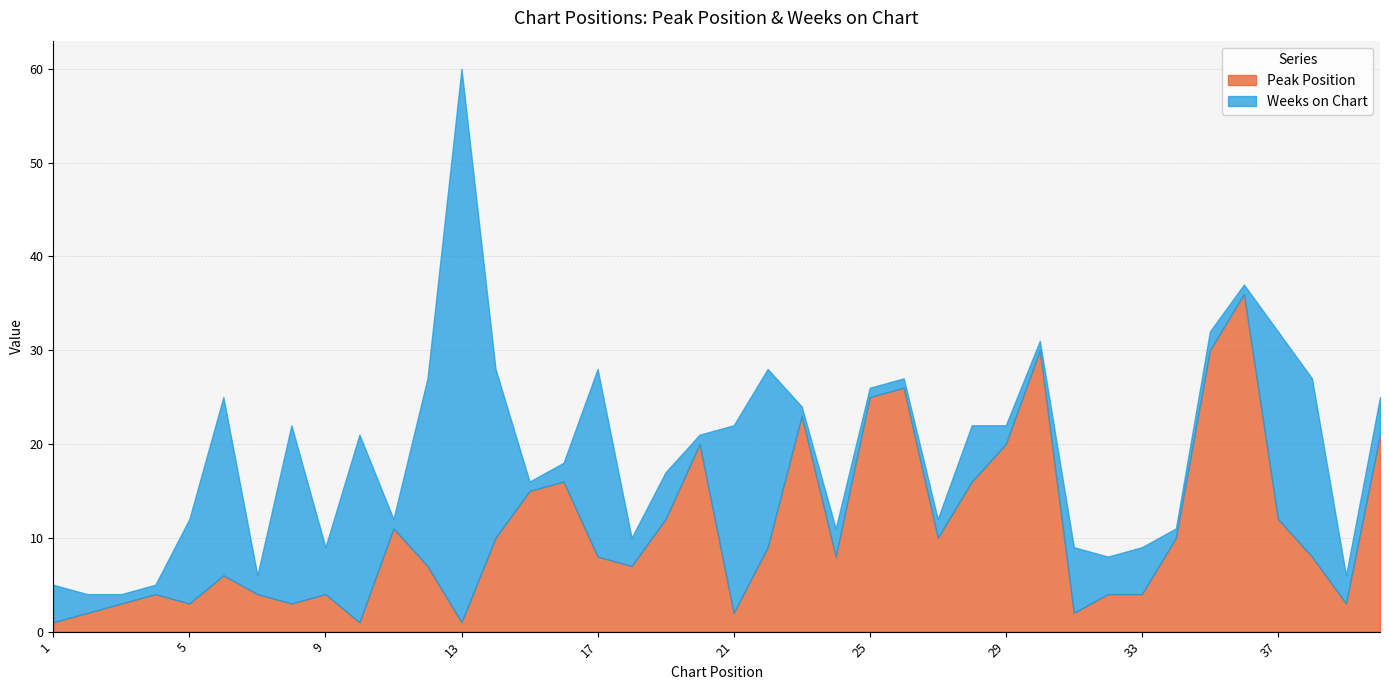

The Weeks on Chart series shows 1 at 40. True or false?

False